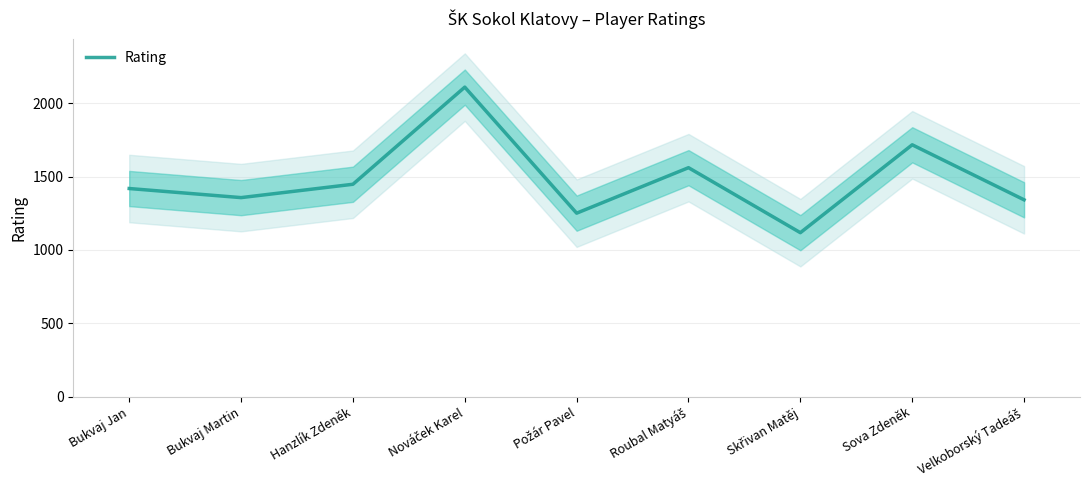

Is it true that the value at Bukvaj Jan is 2181?

False